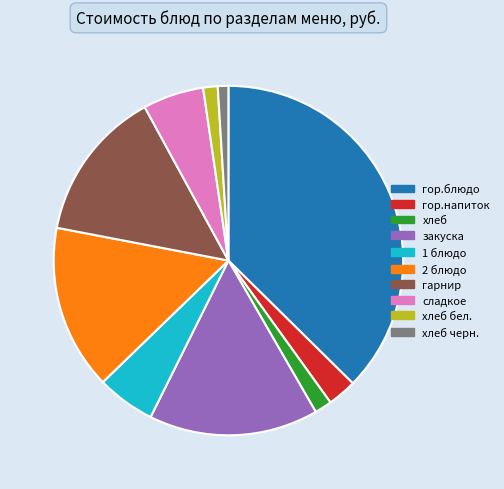

Which category has the biggest portion of the pie?

гор.блюдо